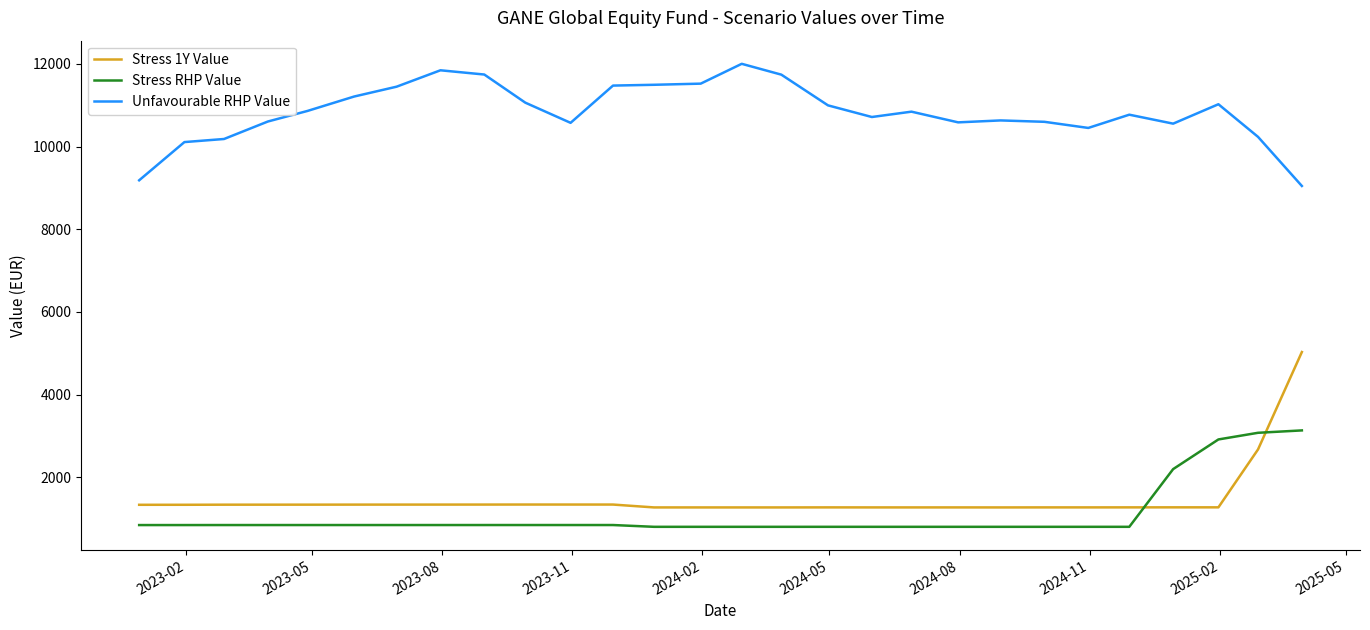

What is the sum of all Stress 1Y Value values?

41626.5